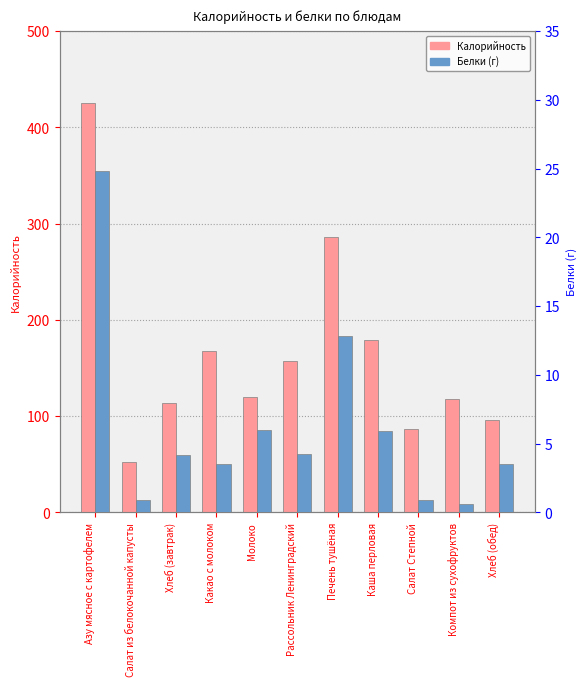

List the series in order of their peak value, highest first.

Калорийность, Белки